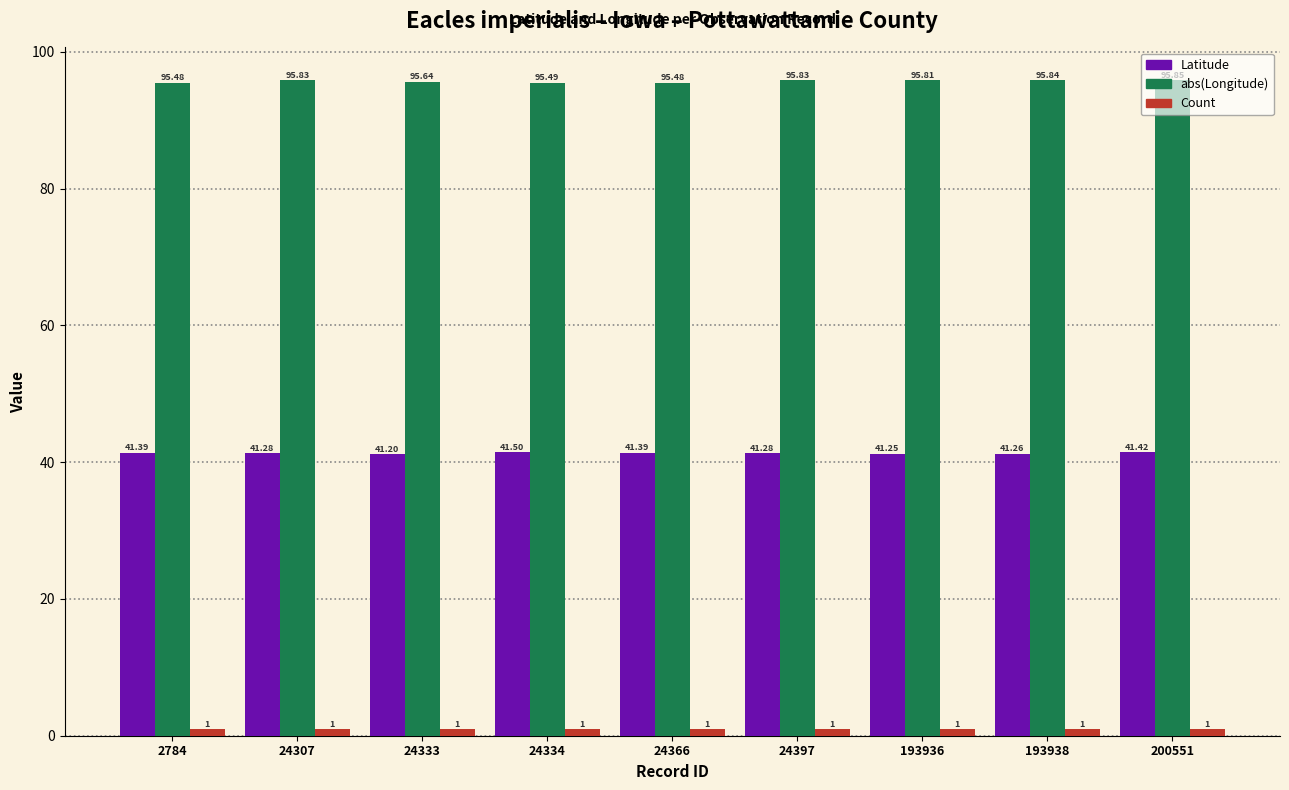

What is the difference between the maximum and minimum values in the Latitude series?

0.3